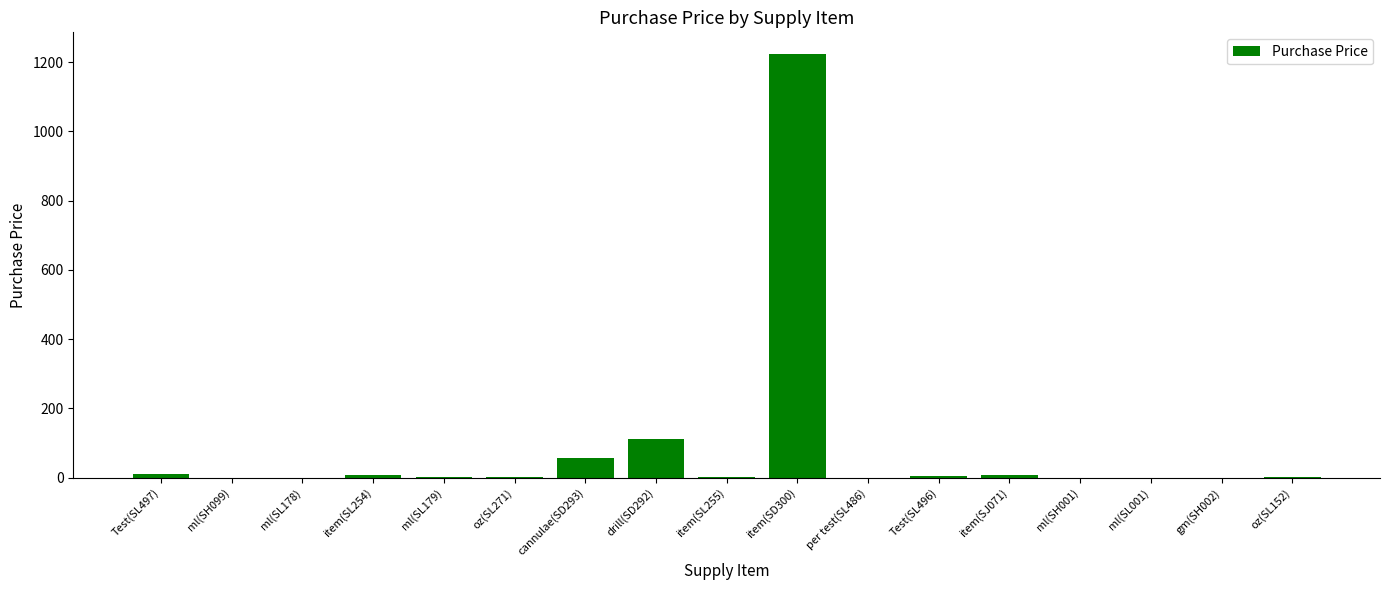

The value at item(SD300) is 1225.0. True or false?

True